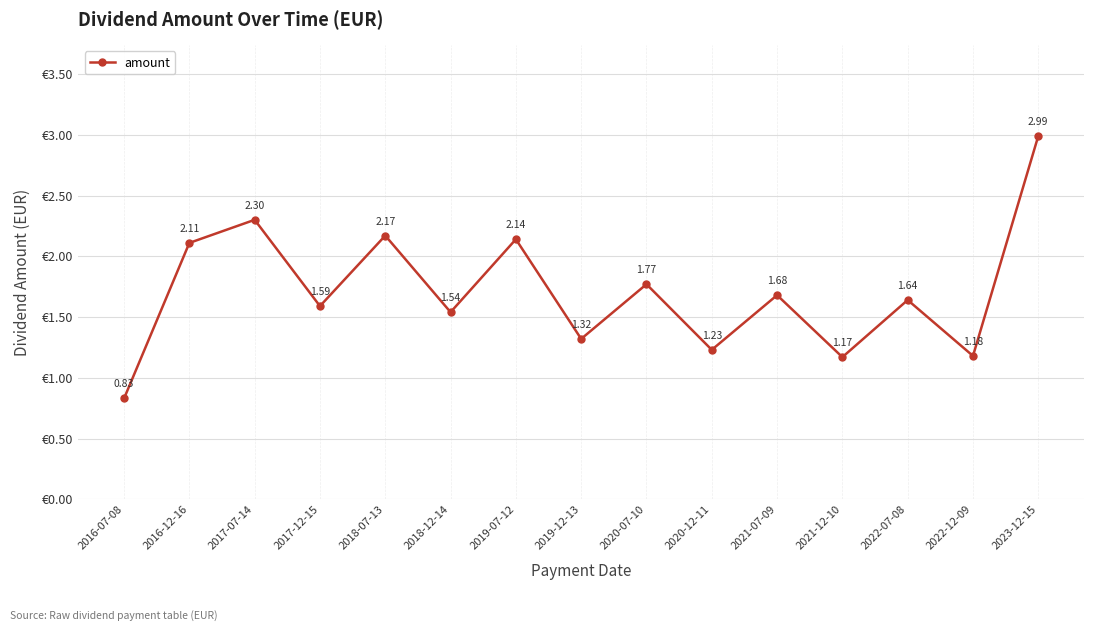

What is the change in value from 2016-12-16 to 2017-12-15?

-0.5